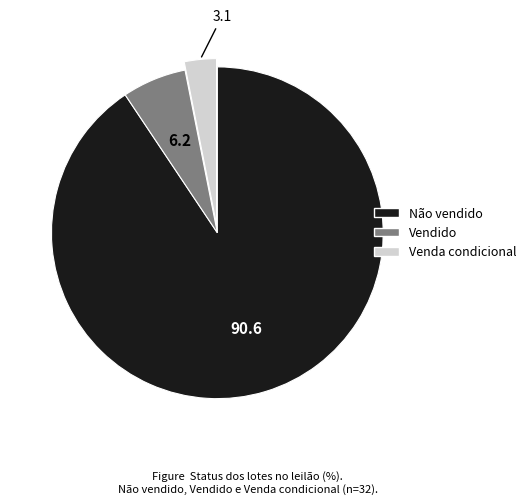

Is Vendido the majority of the pie?

No